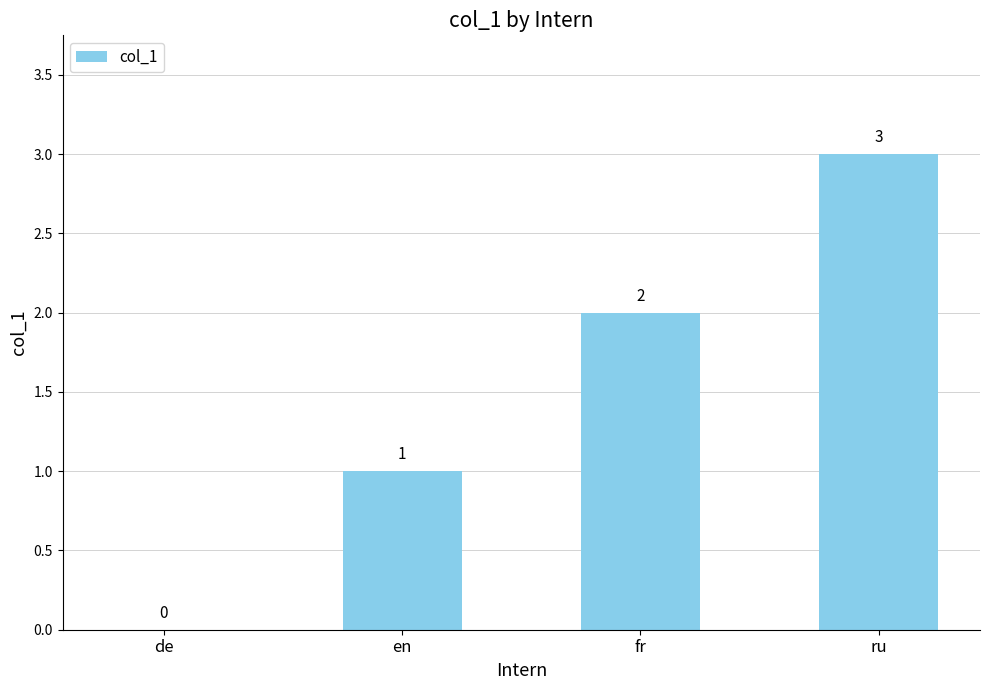

What is the ratio of the value at en to the value at ru?

0.3